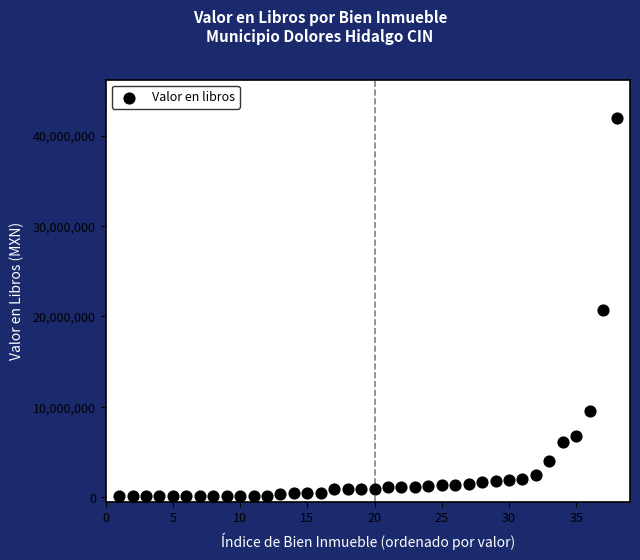

What is the range of X values (max minus min)?

37.0